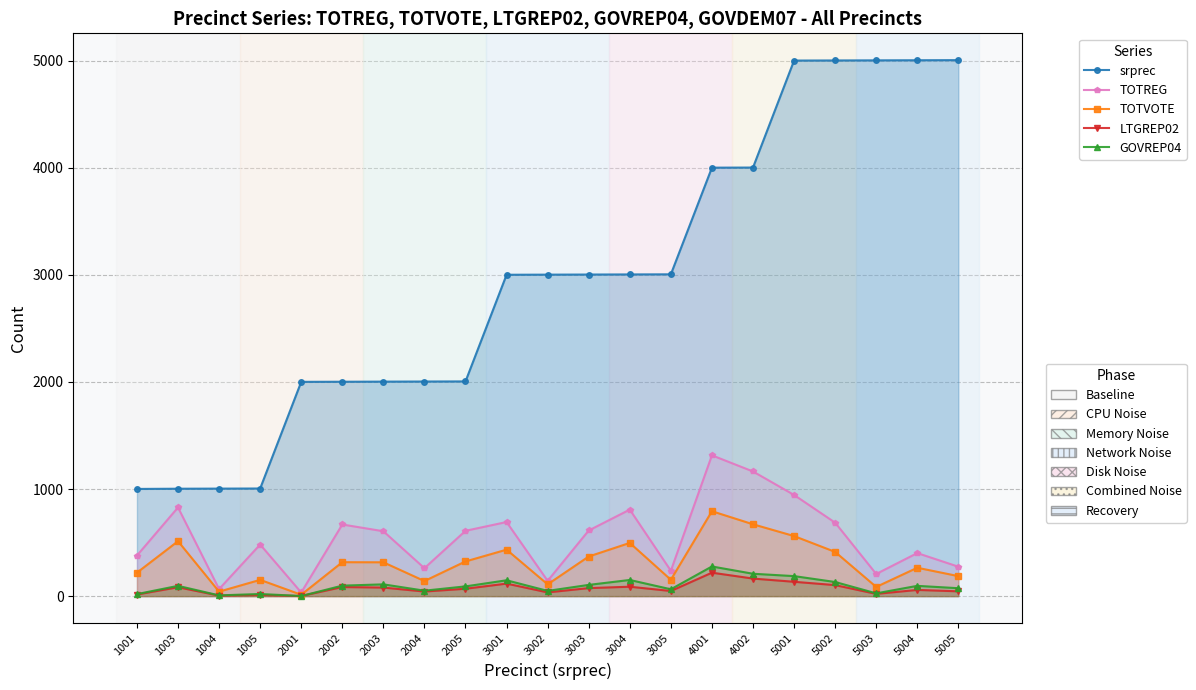

True or false: srprec and LTGREP02 cross at least once.

False